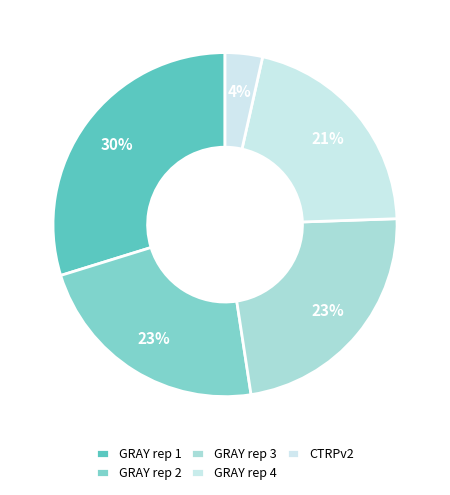

To the nearest percent, what portion does GRAY rep 1 represent?

30%